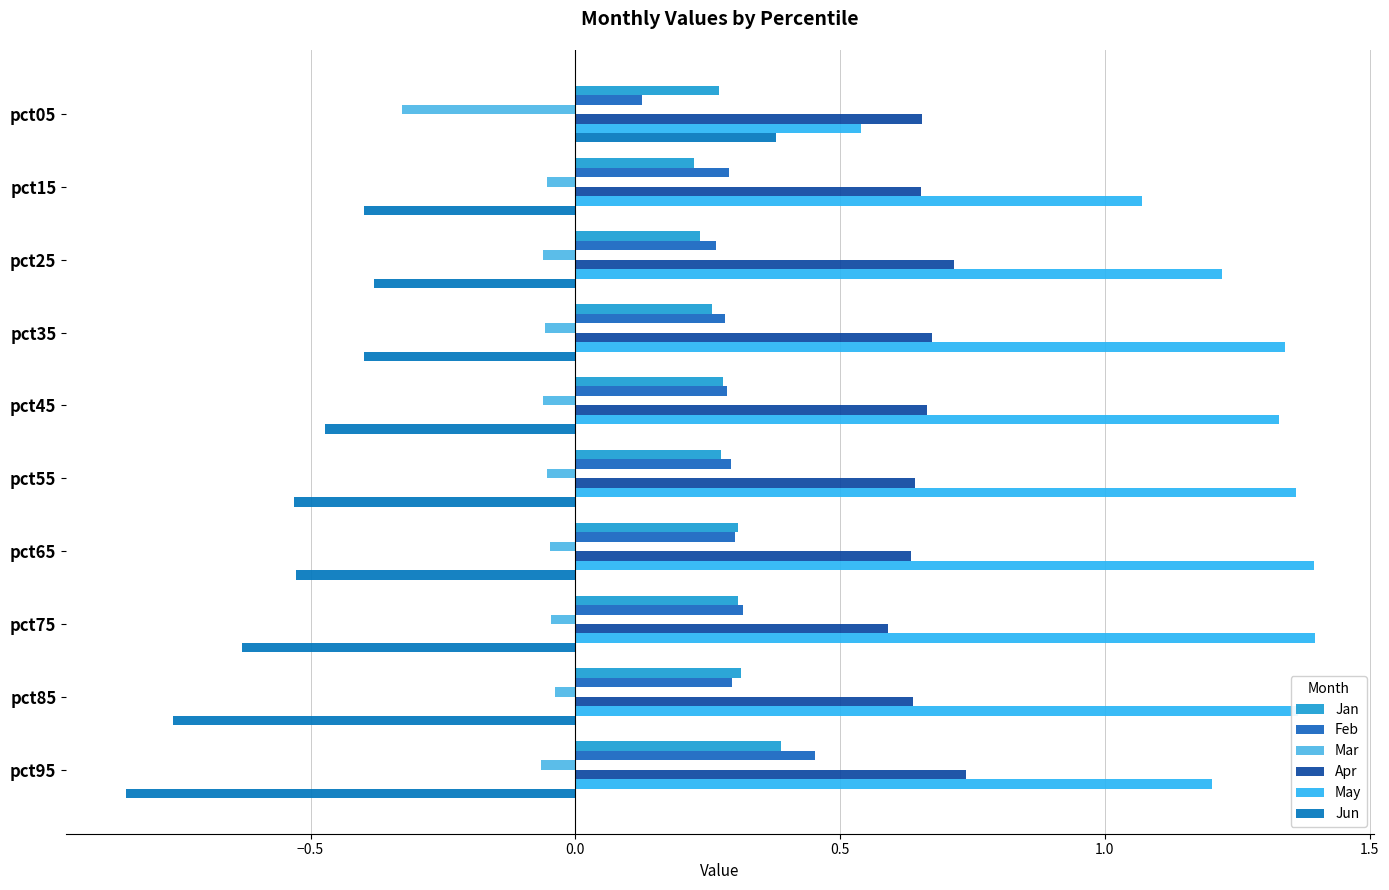

How many values in the May series exceed 1?

9